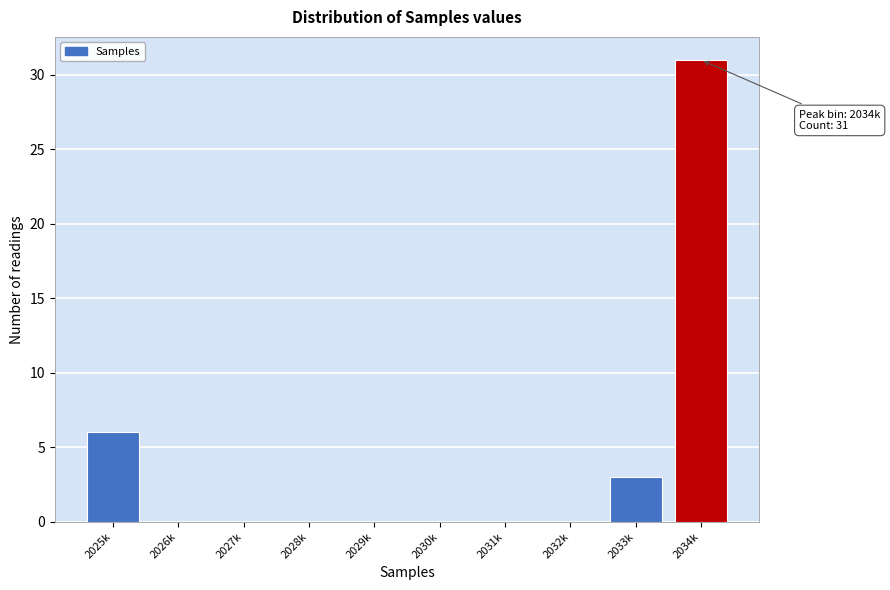

Reading left to right, what are all the values shown in this chart?

2025k=6	2026k=0	2027k=0	2028k=0	2029k=0	2030k=0	2031k=0	2032k=0	2033k=3	2034k=31